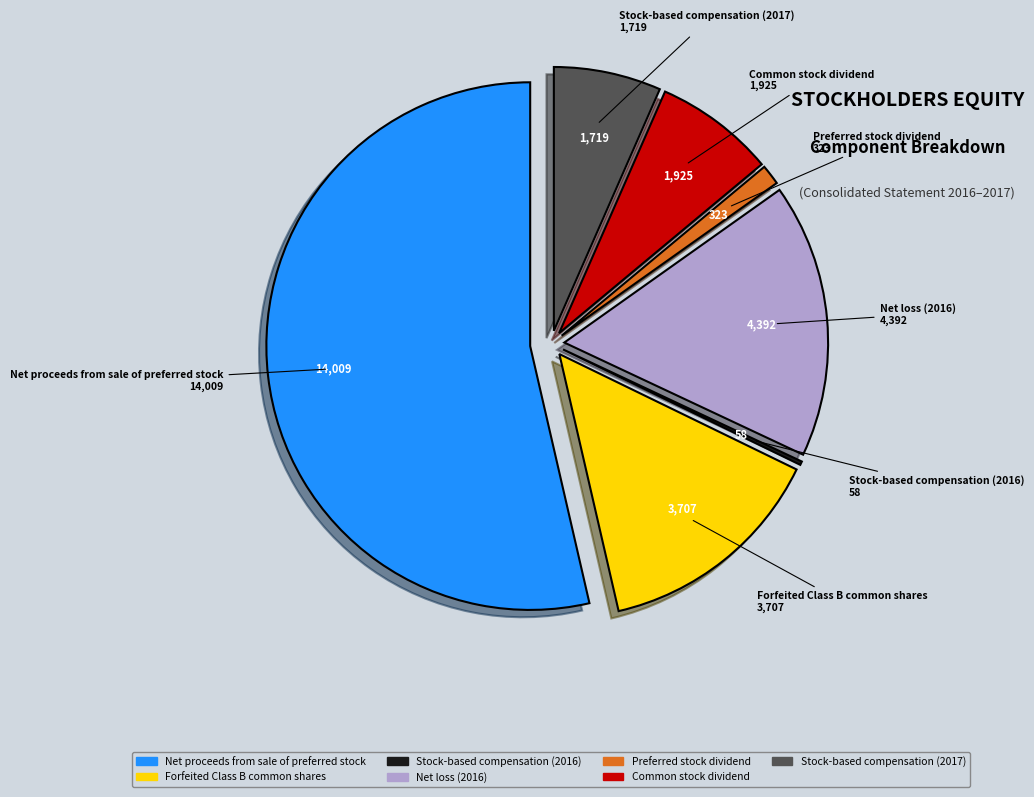

Is there a majority slice in this chart?

Yes